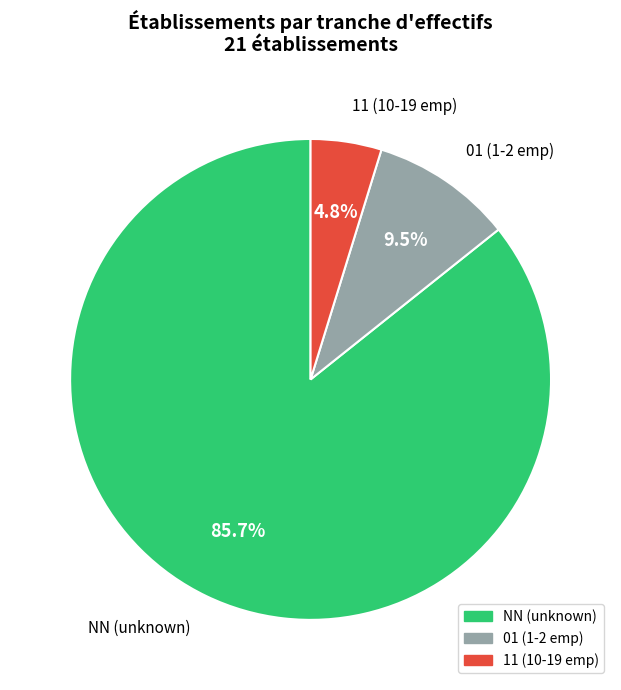

Which has a higher value, NN or 01?

NN